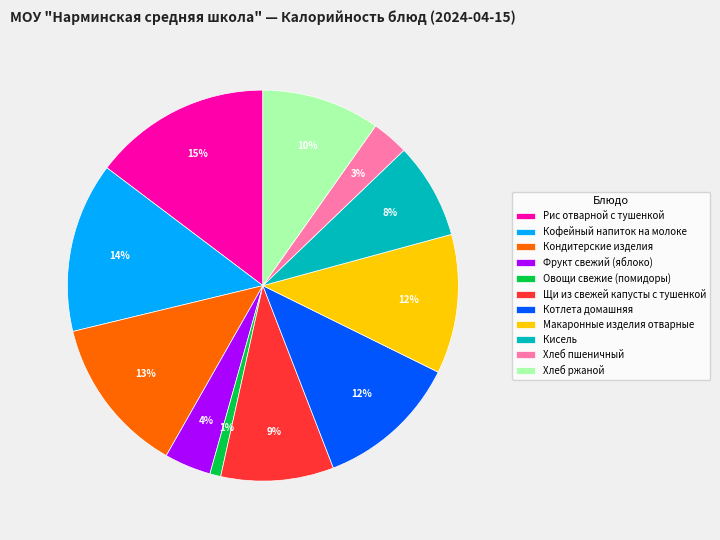

Does any single category account for the majority?

No